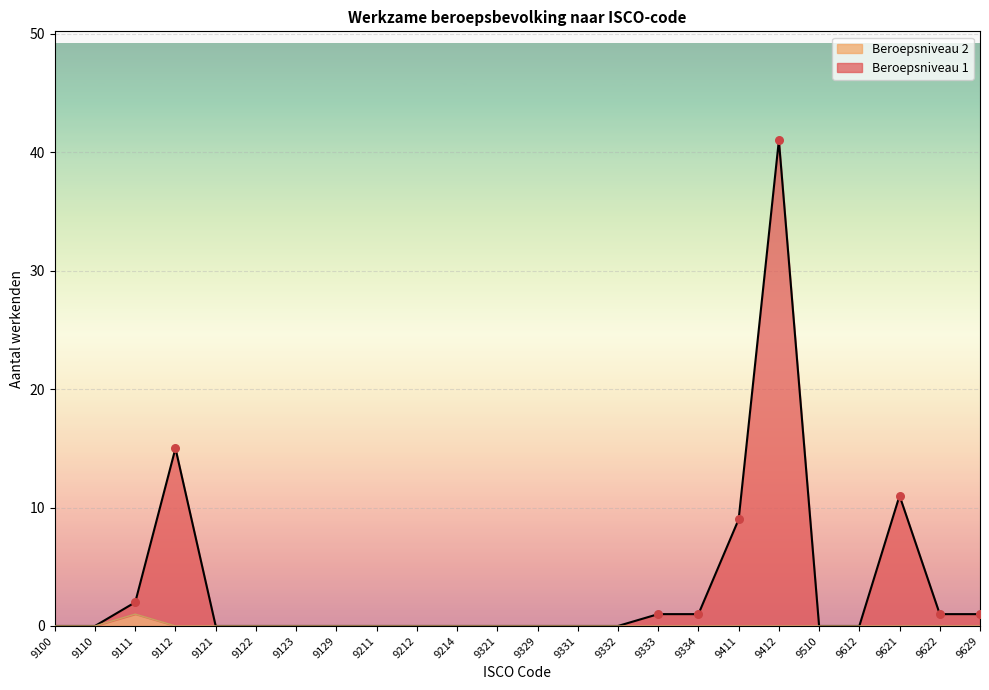

Which series reaches the minimum Y coordinate?

Beroepsniveau 1